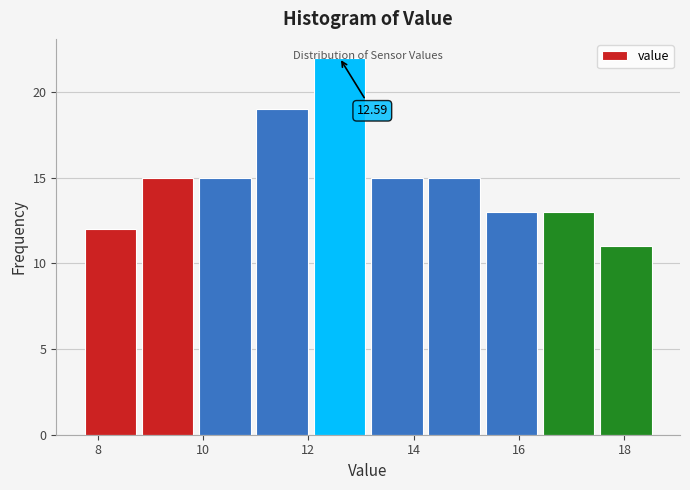

Which range on the x-axis has the tallest bar?

12.0 to 13.2